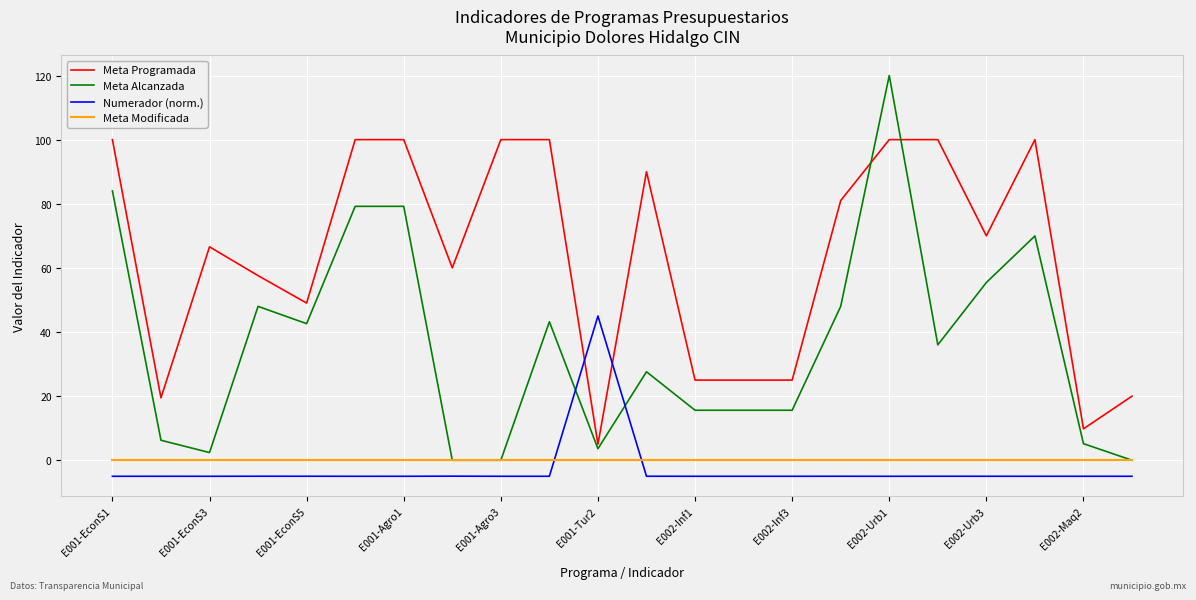

What is the highest value of the Numerador (norm.) series?

45.0